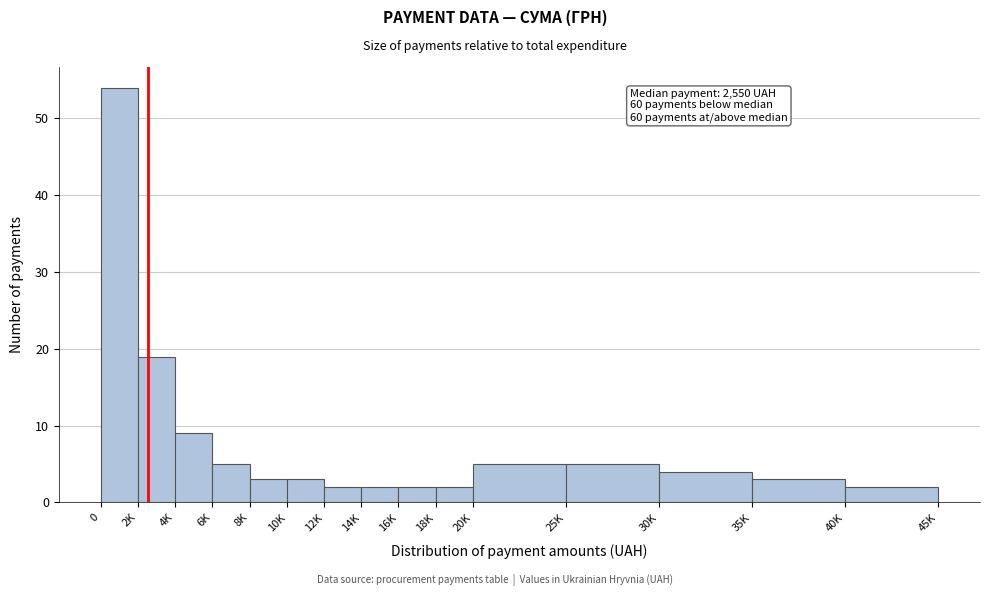

Reading right to left, transcribe all the data shown in this chart.

2	3	4	5	5	2	2	2	2	3	3	5	9	19	54